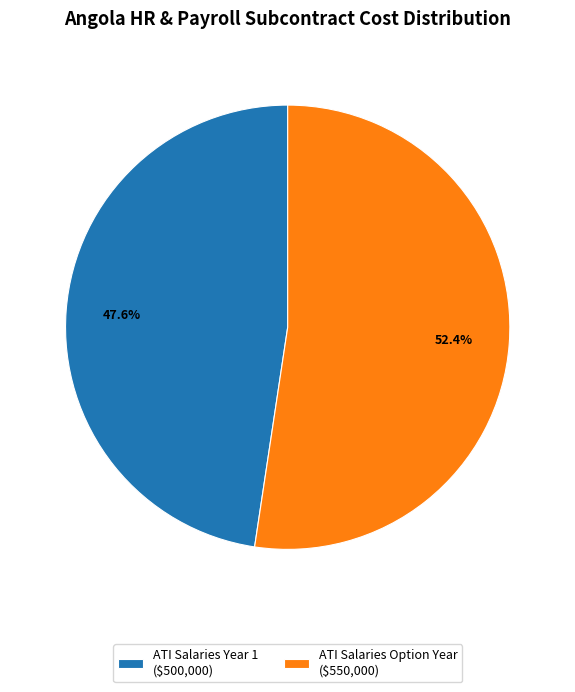

Which category has the biggest portion of the pie?

ATI Salaries Option Year ($550,000)